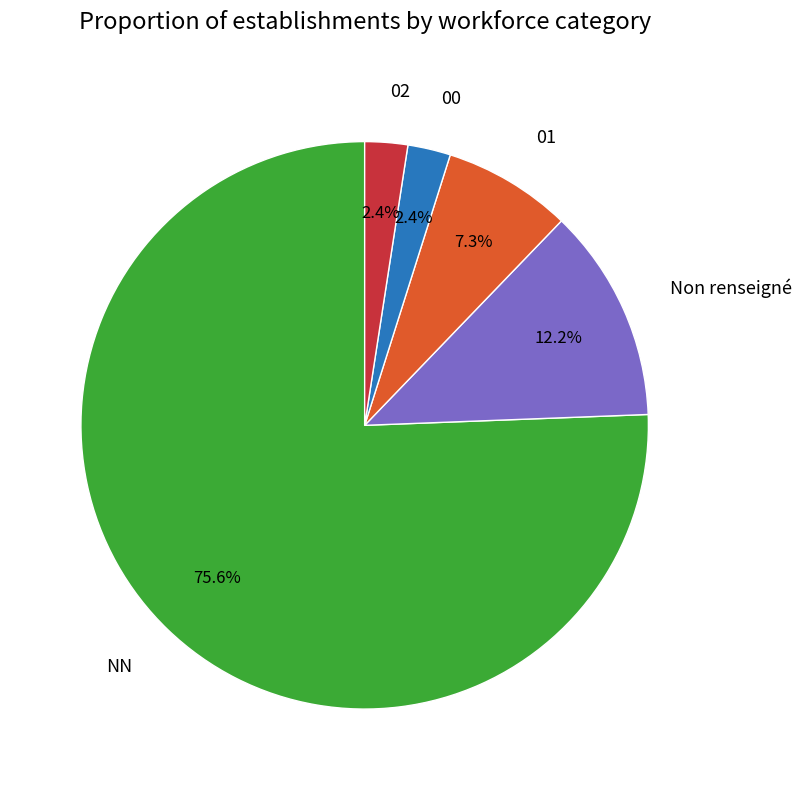

Which has a higher value, 01 or Non renseigné?

Non renseigné